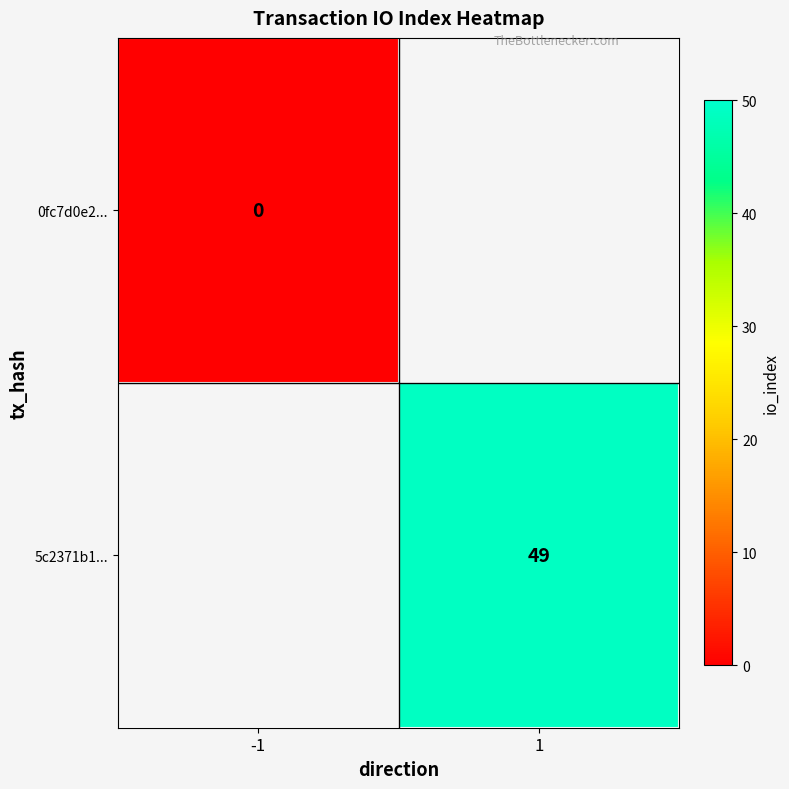

Is the value of 0fc7d0e2... at -1 greater than the value of 5c2371b1... at 1?

No